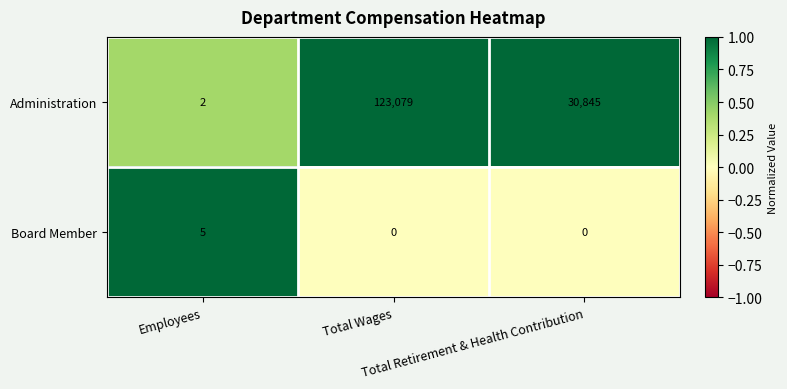

Which label corresponds to the largest value in the chart?

Total Wages